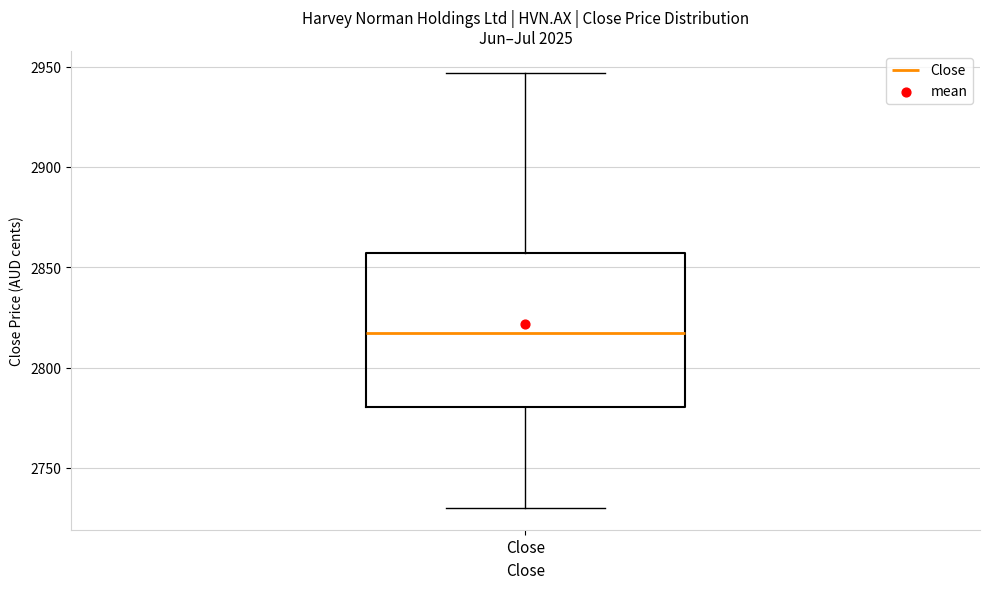

Where is the upper edge of the box for Close on the y-axis? The values are not printed on the chart, so give them approximately, as read against the axis.

2855